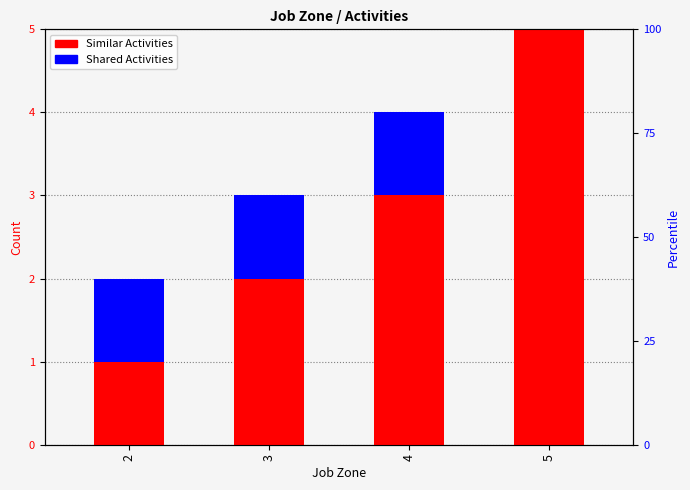

What is the difference between the Similar Activities values at 2 and 5?

4